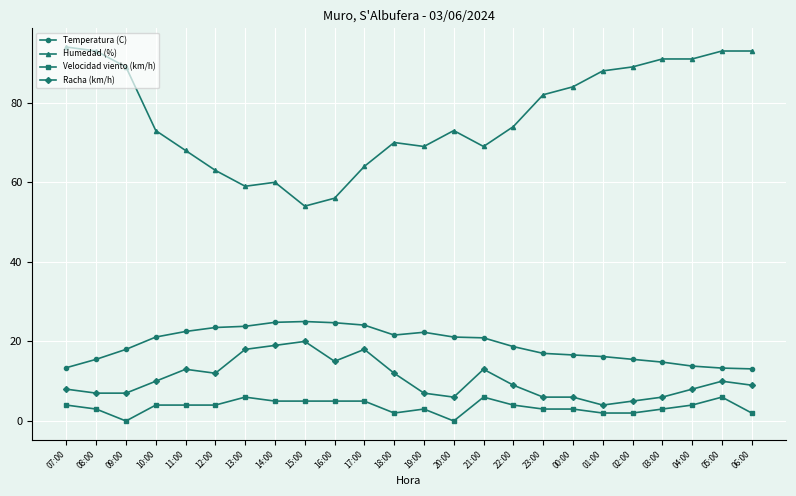

Rank the series by their maximum value, from lowest to highest.

Velocidad viento (km/h), Racha (km/h), Temperatura (C), Humedad (%)